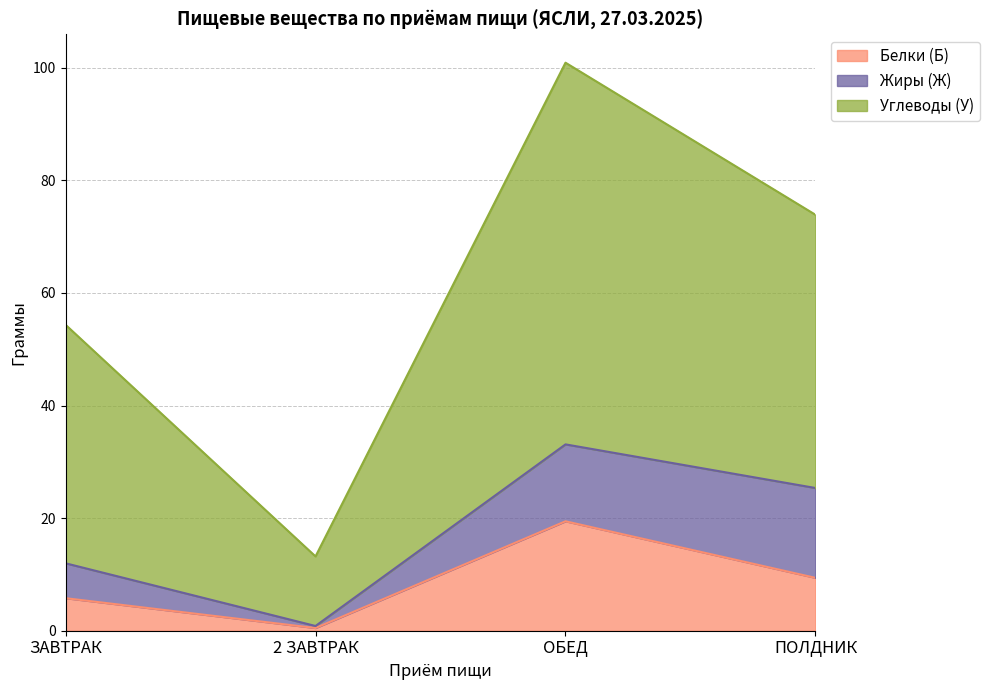

True or false: Энерг. ценность has a value of 25.4 at ПОЛДНИК.

True